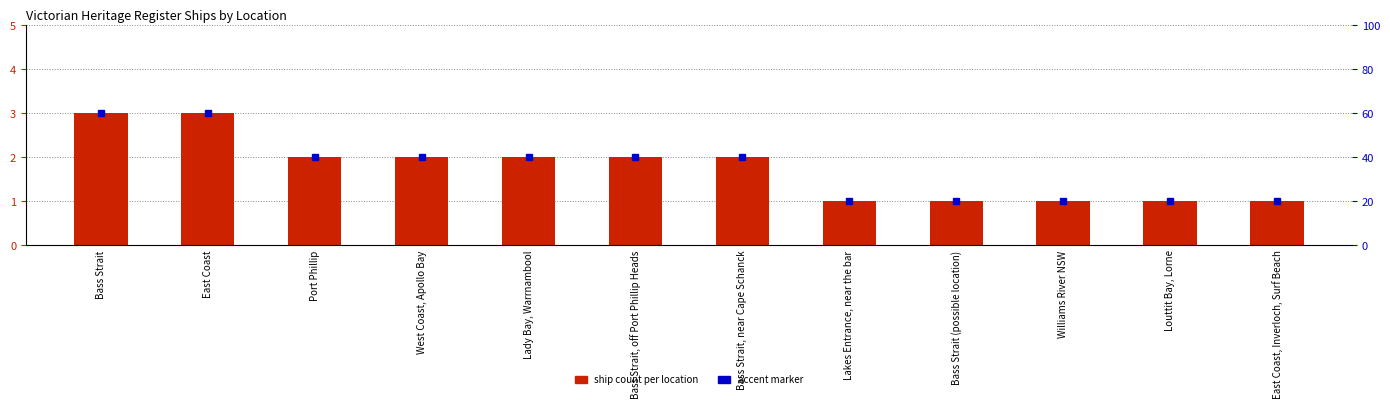

What is the sum of the values at Louttit Bay, Lorne and East Coast?

4